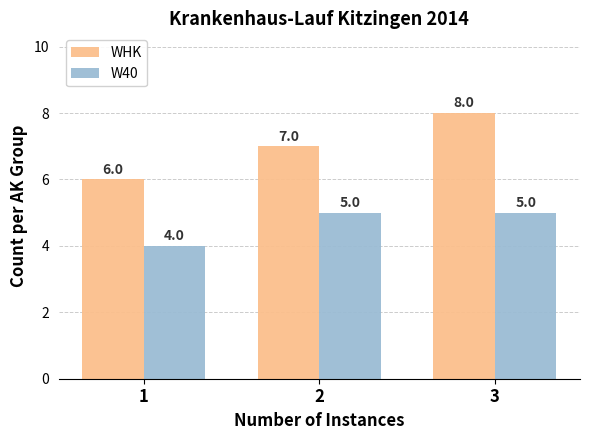

What is the value of the W40 bar at the 3rd from the left?

5